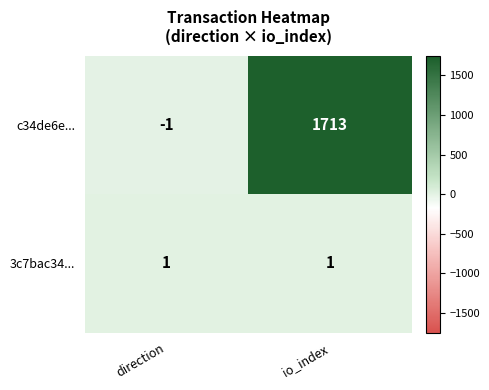

List the series in order of their overall mean, highest first.

c34de6e..., 3c7bac34...